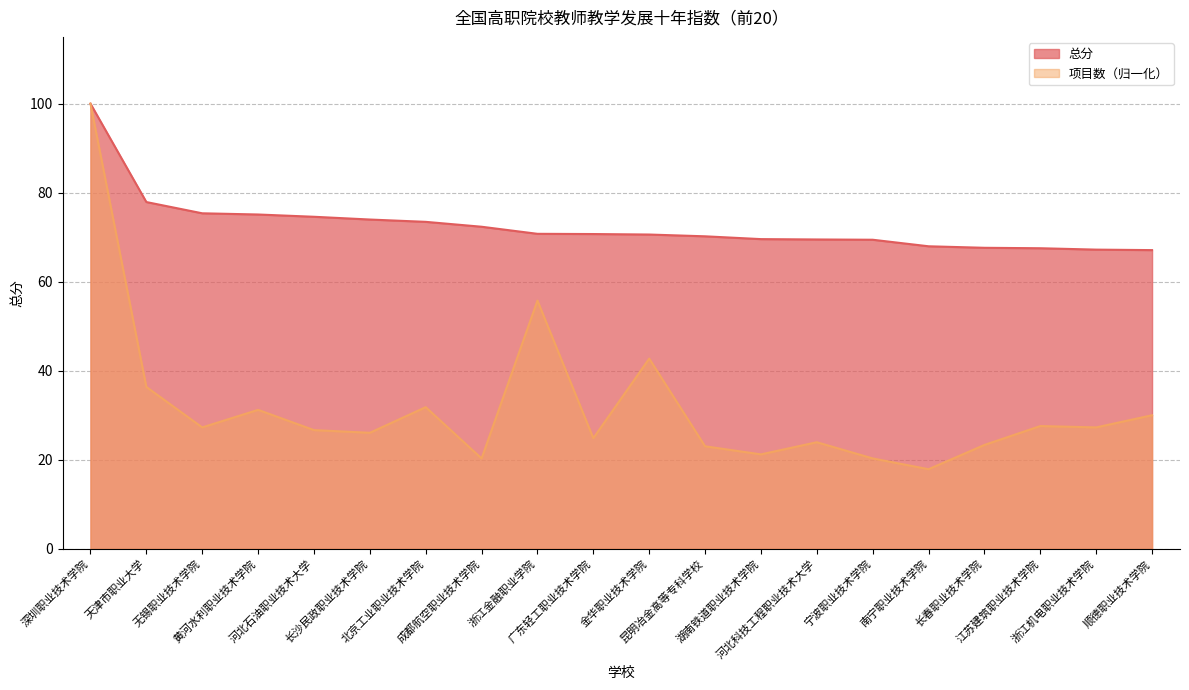

Which label corresponds to the largest value in the chart?

深圳职业技术学院